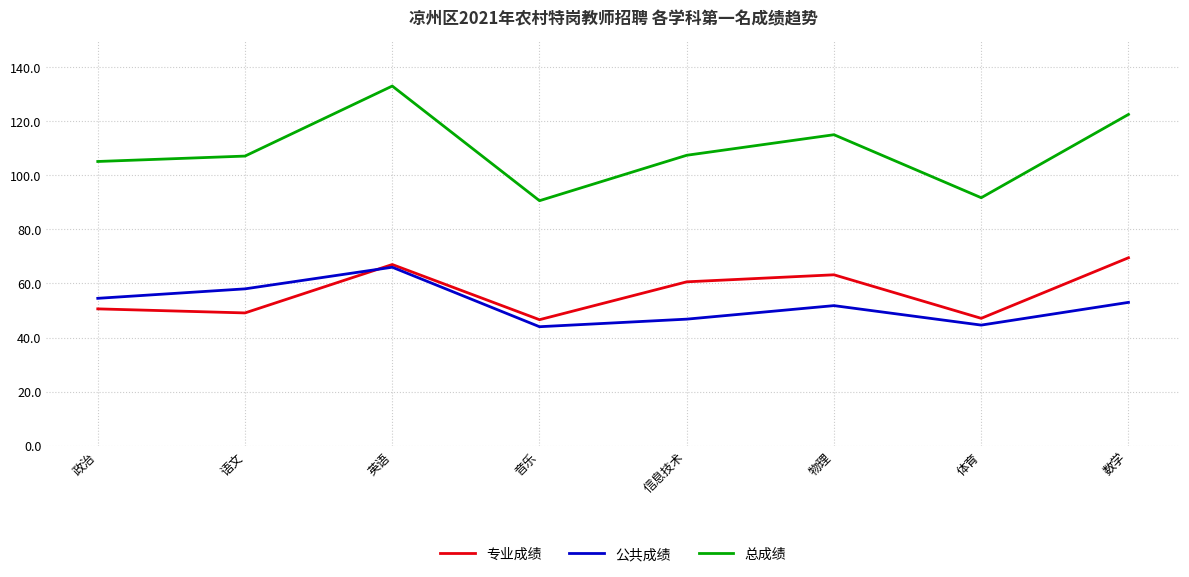

True or false: 总成绩 and 公共成绩 intersect in this chart.

False